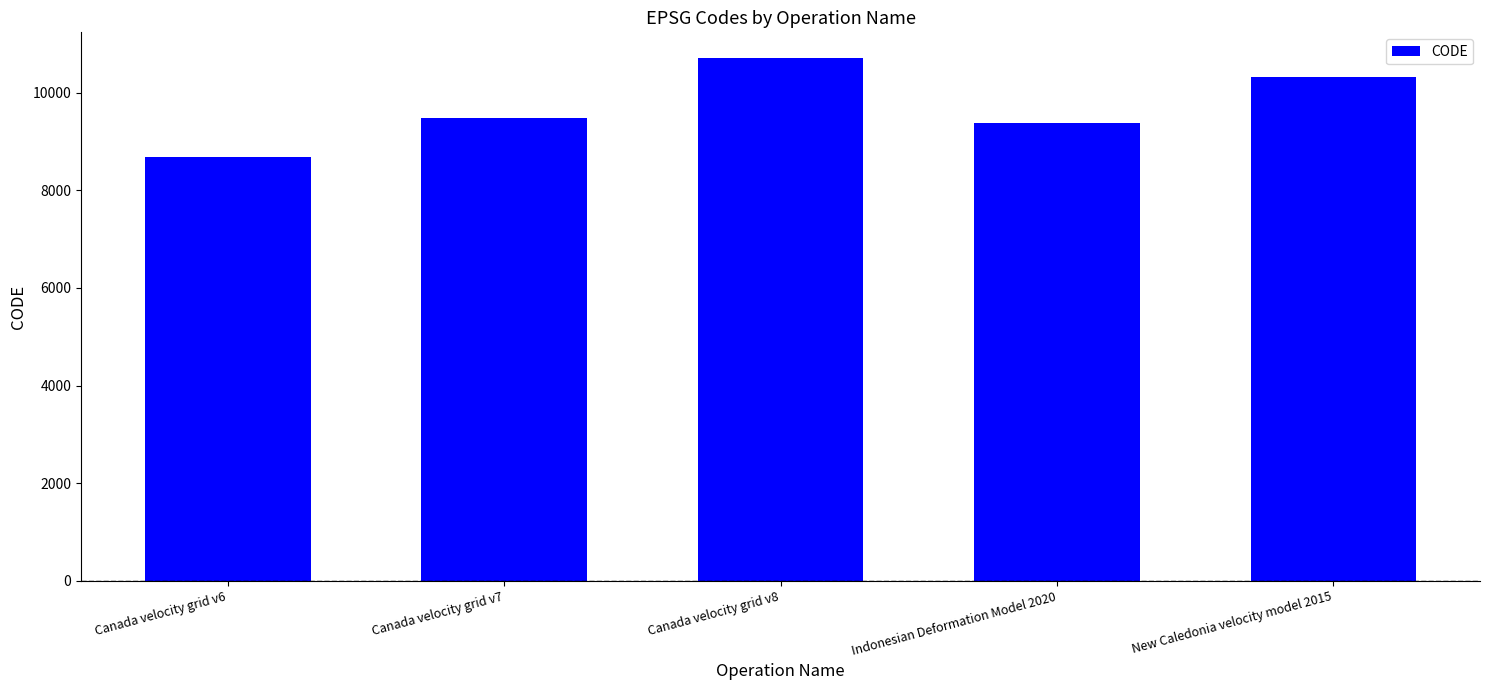

What is the approximate value at Canada velocity grid v7?

9483